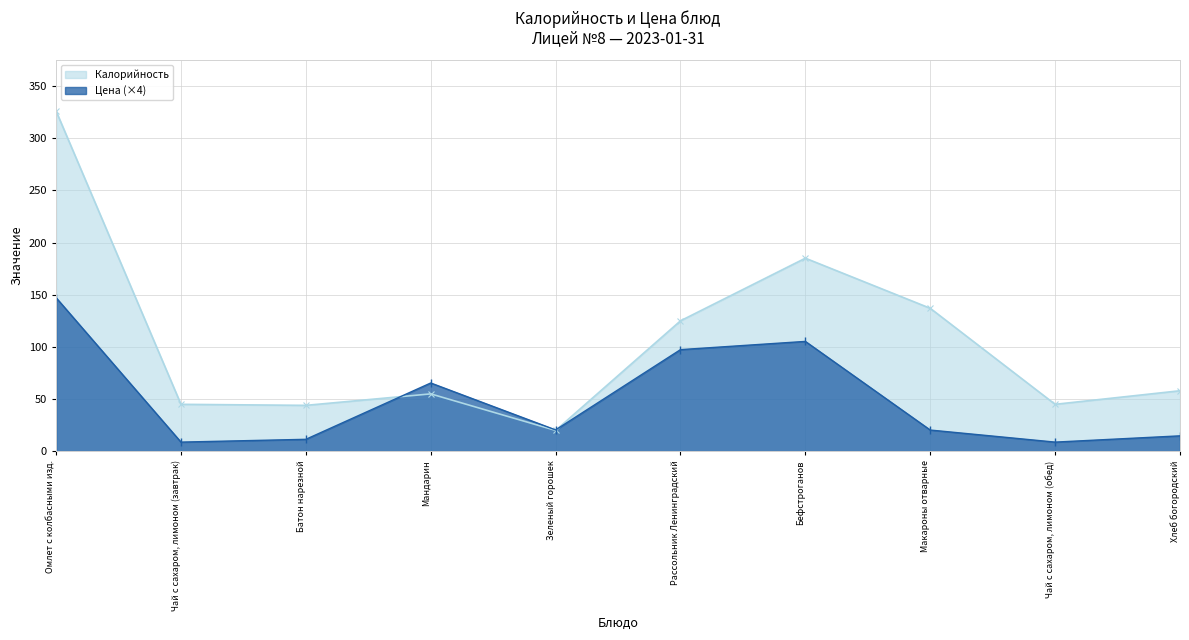

Is it true that Цена equals 14.8 at Хлеб богородский?

True